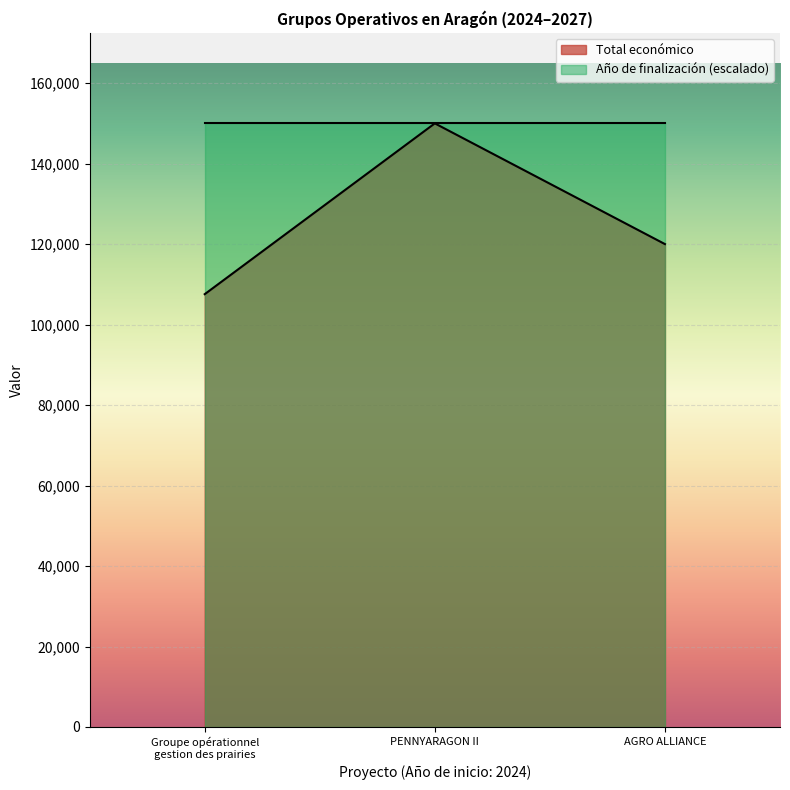

True or false: Año de finalización (escalado) has a value of 150000 at PENNYARAGON II.

True